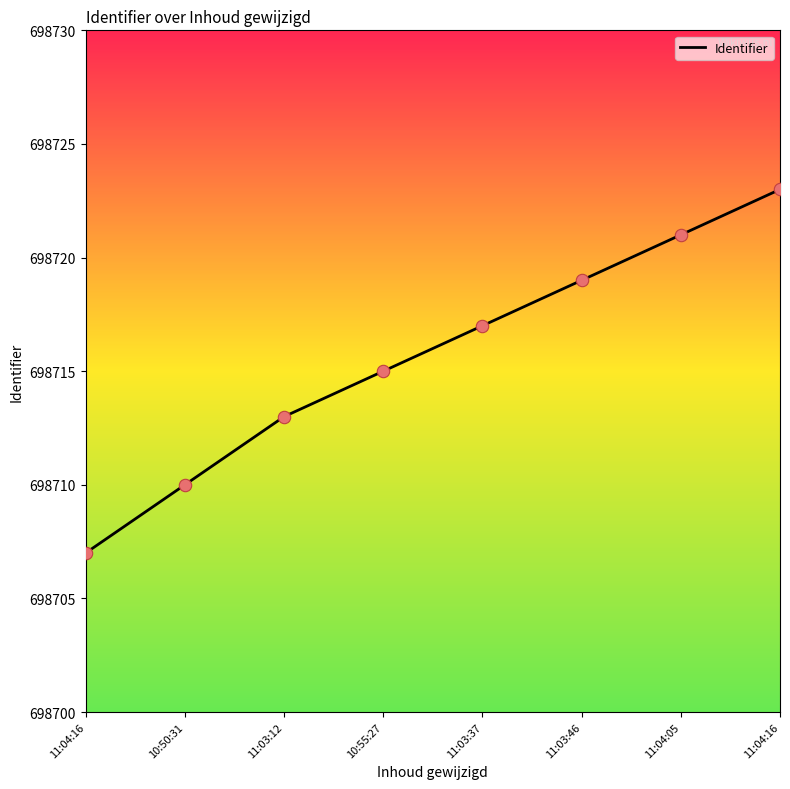

Between 10:55:27 and 11:04:16, which is larger?

10:55:27